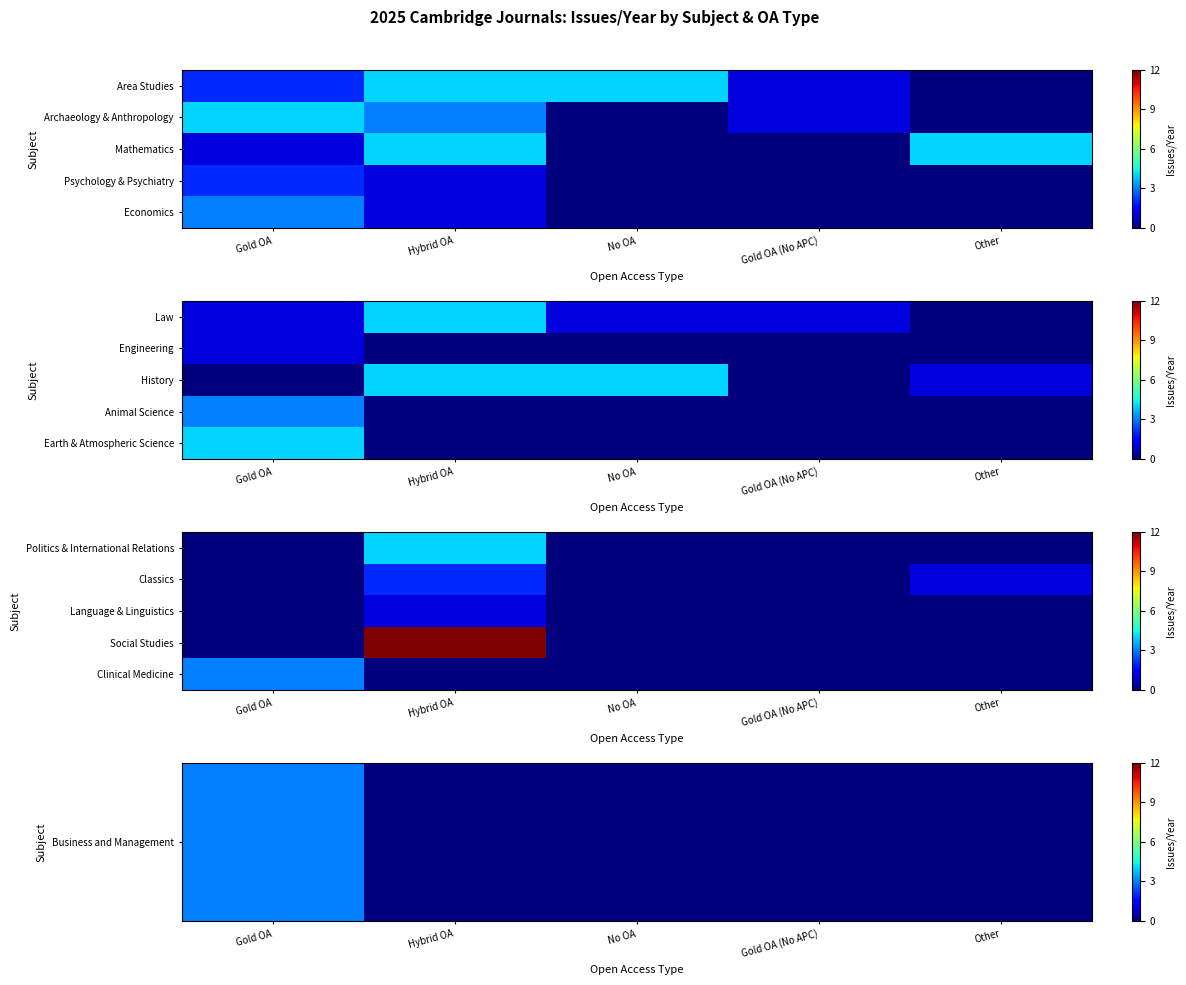

What is the maximum value shown in the chart?

12